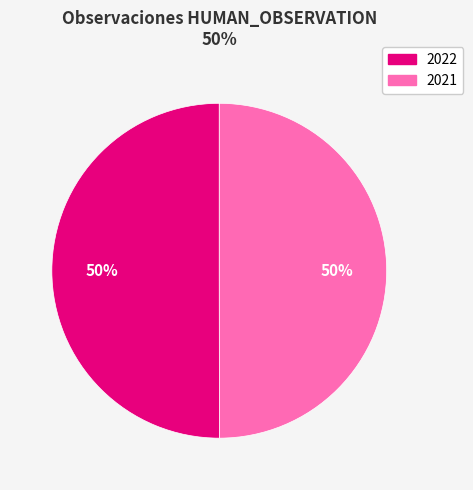

What percentage is the 2021 slice, to the nearest percent?

50%